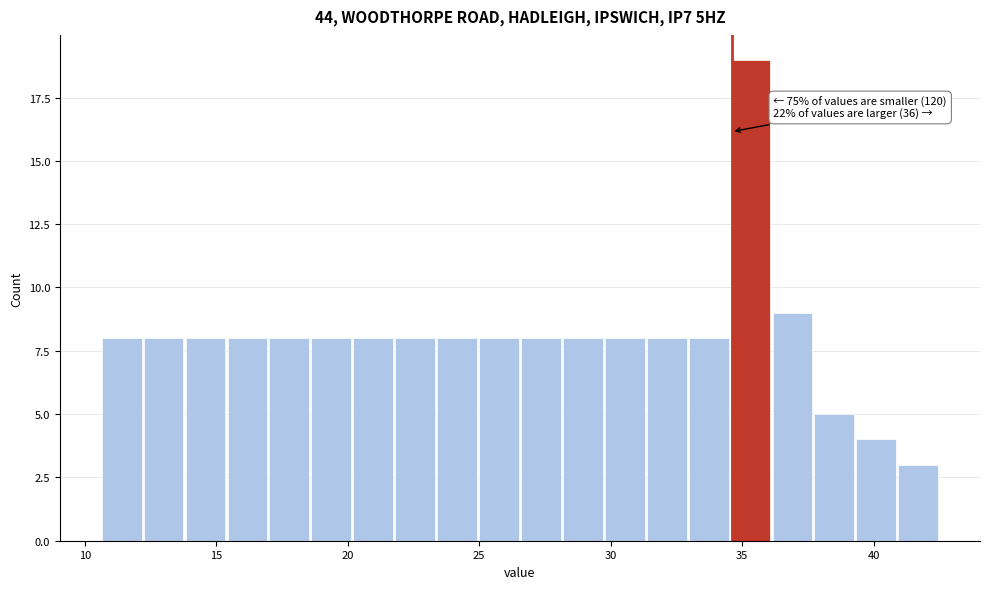

Read against the x-axis, roughly where is the centre of the tallest bar?

35.5